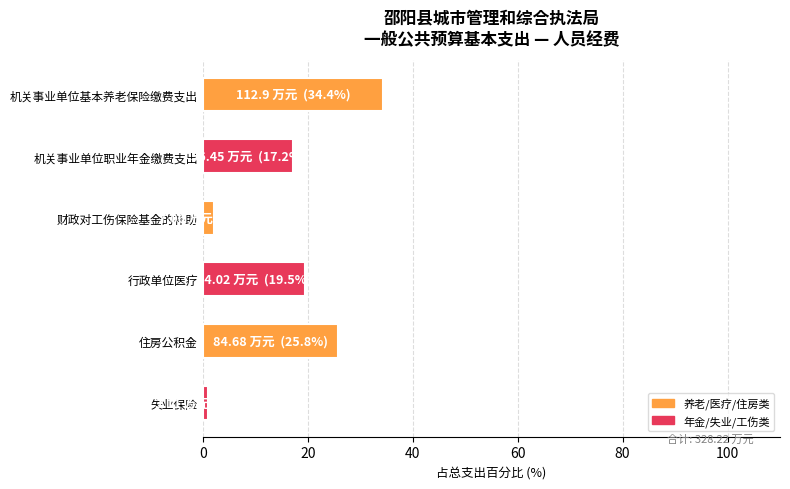

Reading top to bottom, list all the values displayed in this chart.

34.4	17.2	2.2	19.5	25.8	0.9